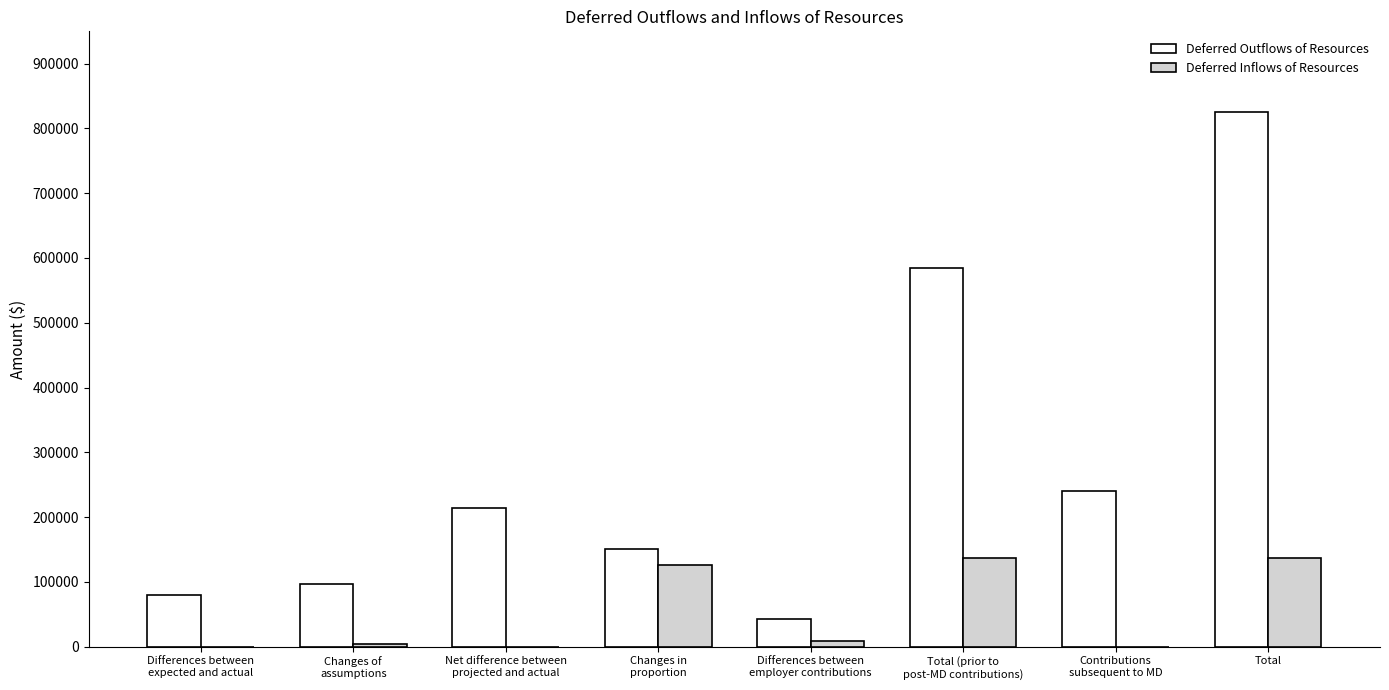

What is the sum of all Deferred Outflows of Resources values?

2236923